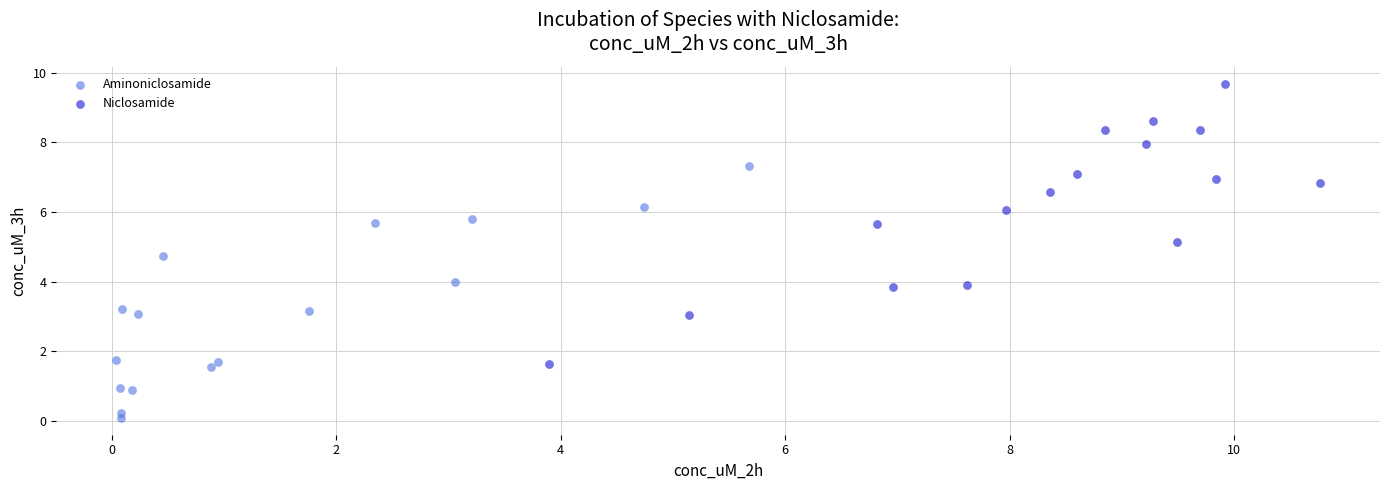

Which series contains the lowest Y value?

Aminoniclosamide